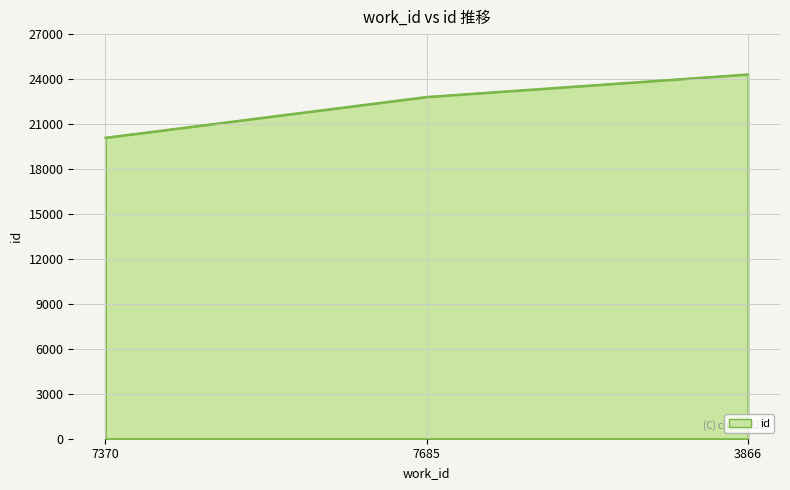

What position from the left is 7370?

1